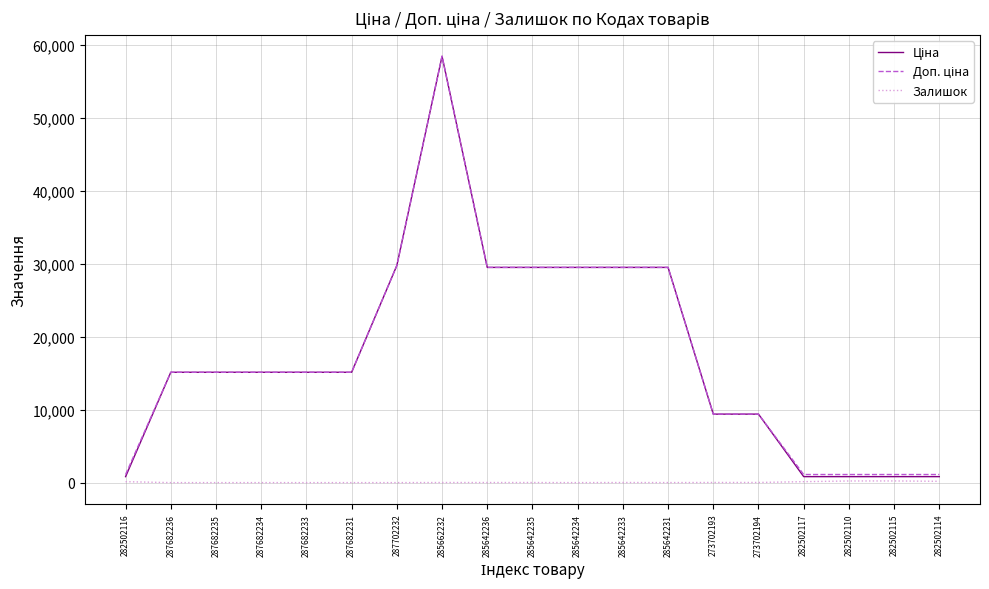

At which category does the chart reach its peak across all series?

285662232